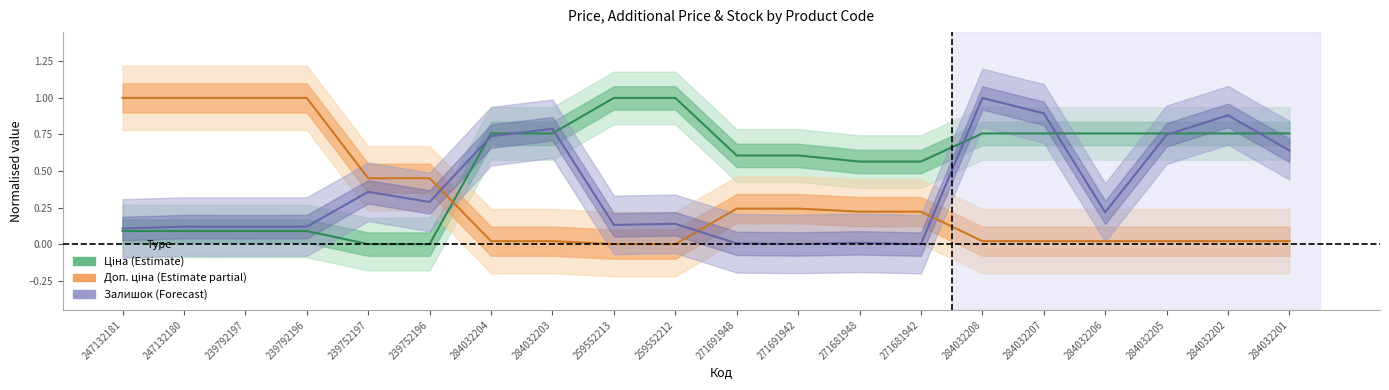

What is the label of the 6th point from the left?

239752196